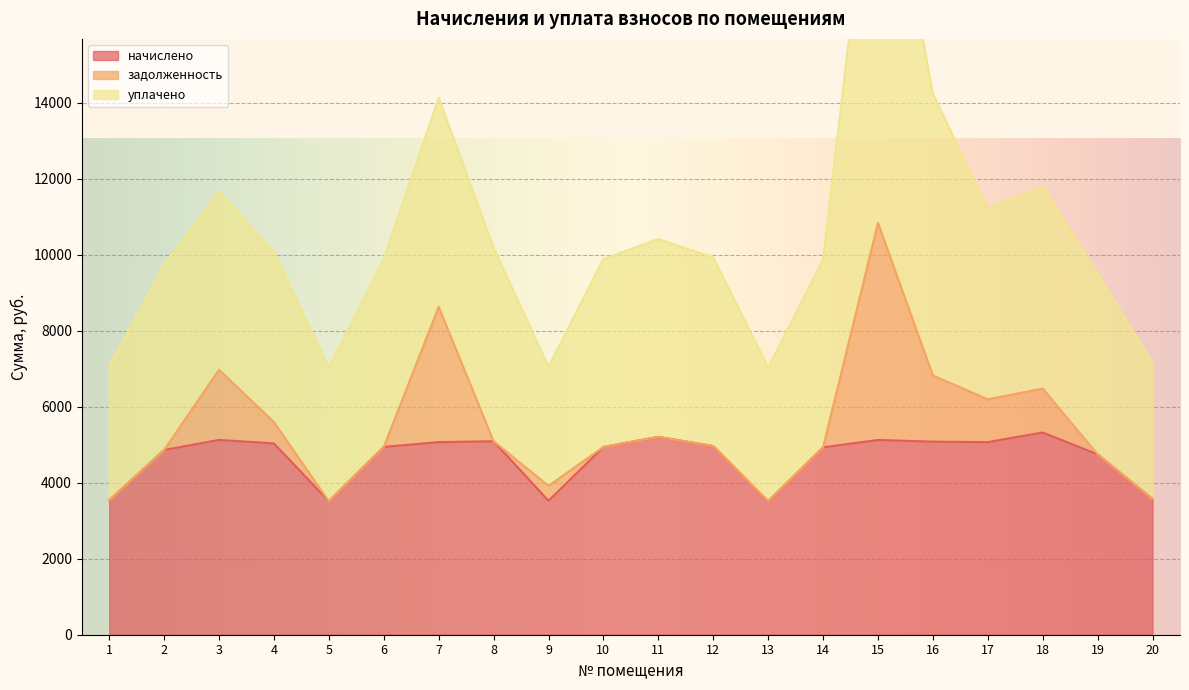

List the series in order of their peak value, lowest first.

начислено, задолженность, уплачено